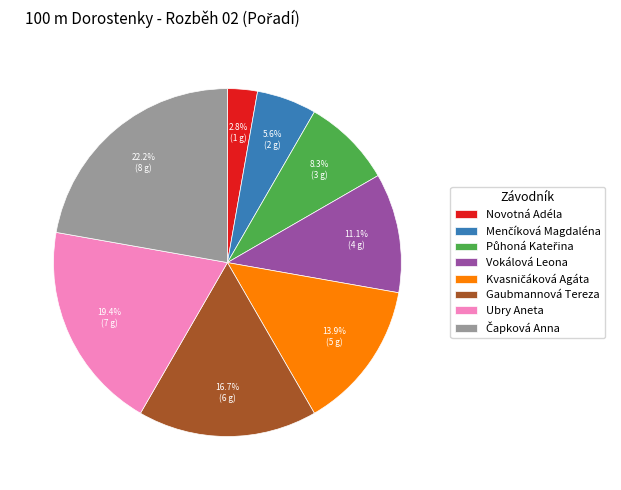

To the nearest percent, what is the average slice percentage?

12%